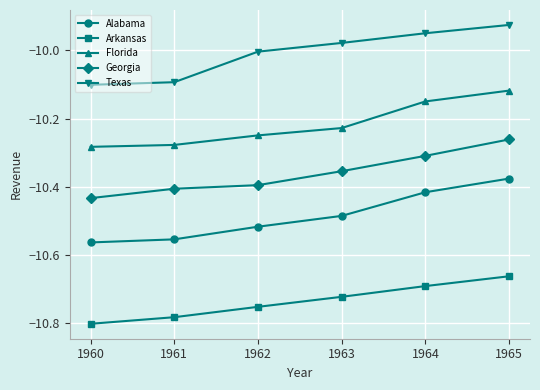

Rank the categories by Georgia value from highest to lowest.

1965, 1964, 1963, 1962, 1961, 1960